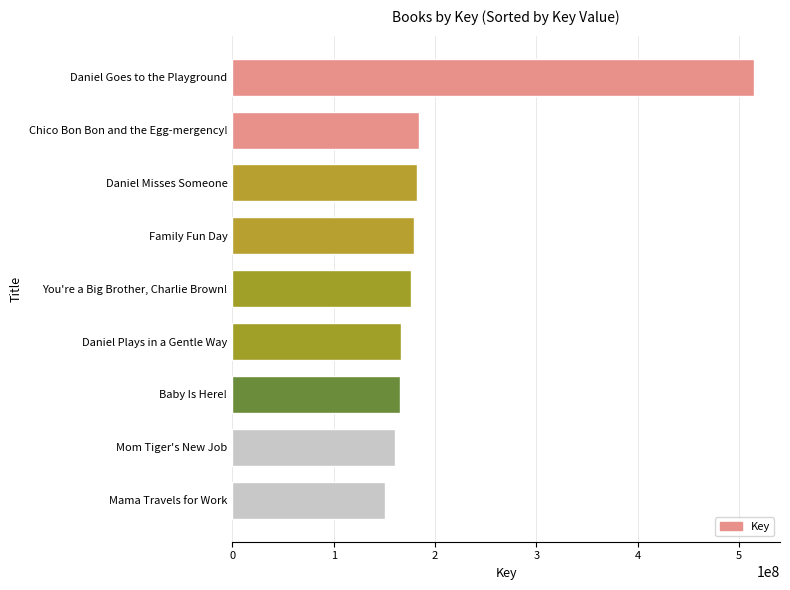

Rank the categories by value from lowest to highest.

Mama Travels for Work, Mom Tiger's New Job, Baby Is Here!, Daniel Plays in a Gentle Way, You're a Big Brother, Charlie Brown!, Family Fun Day, Daniel Misses Someone, Chico Bon Bon and the Egg-mergency!, Daniel Goes to the Playground